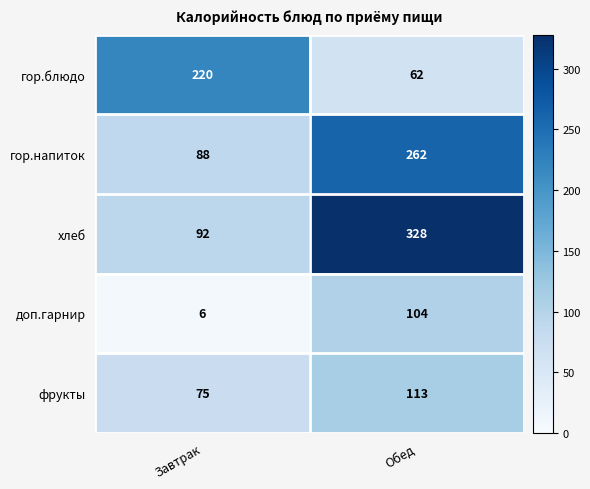

What value does the фрукты series have at Завтрак, to the nearest 5?

75